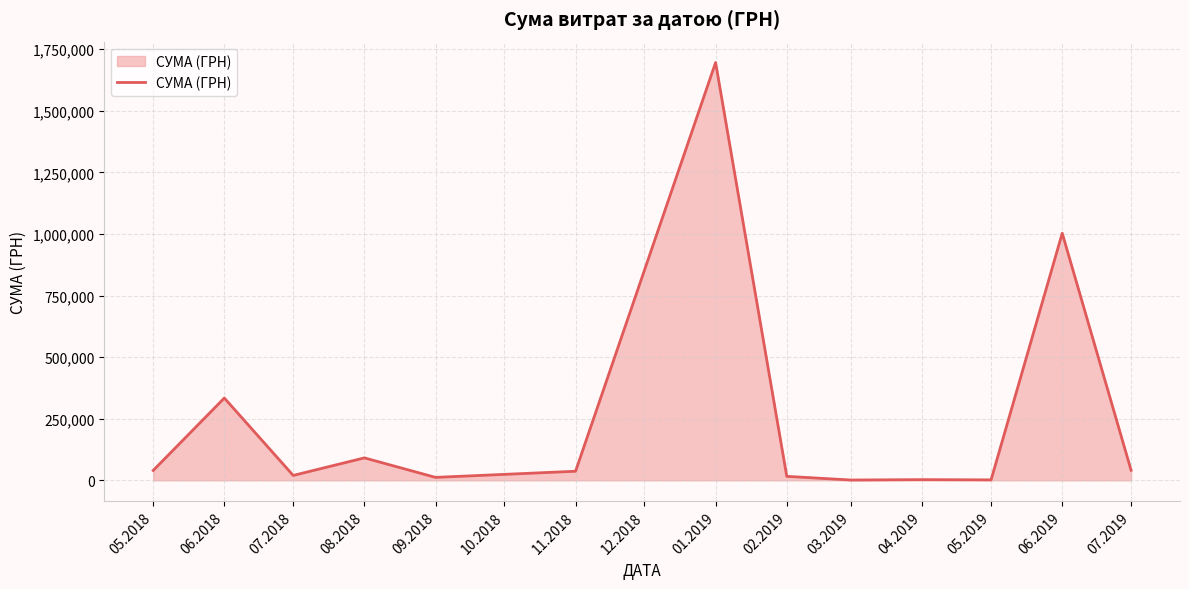

At which label is the value closest to 848415?

06.2019